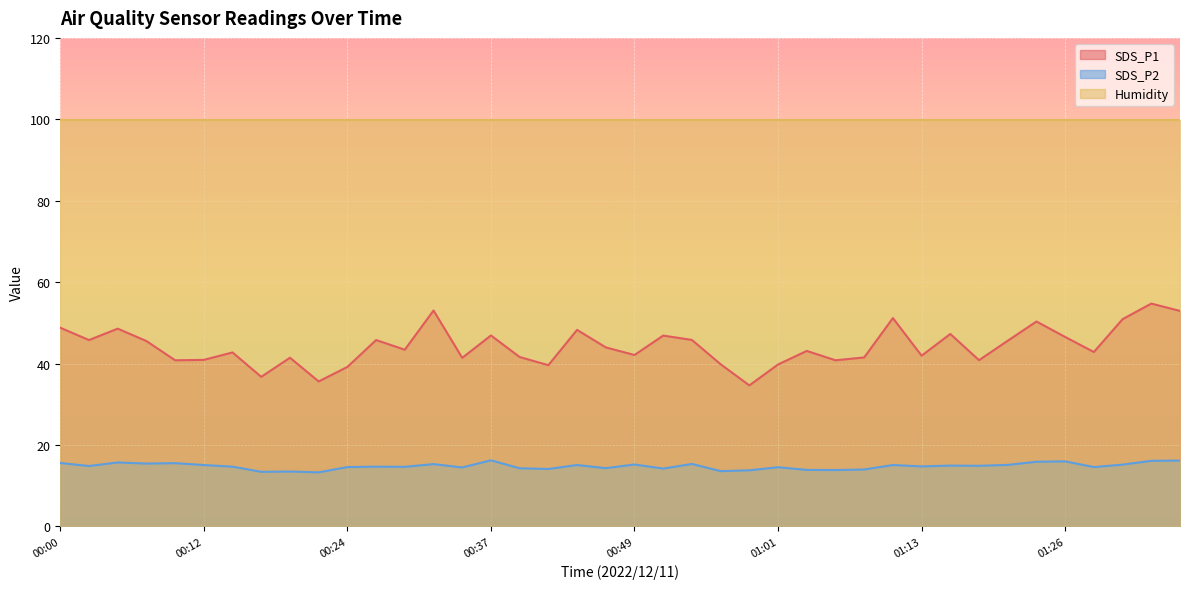

At which label does SDS_P2 first exceed 14?

00:00